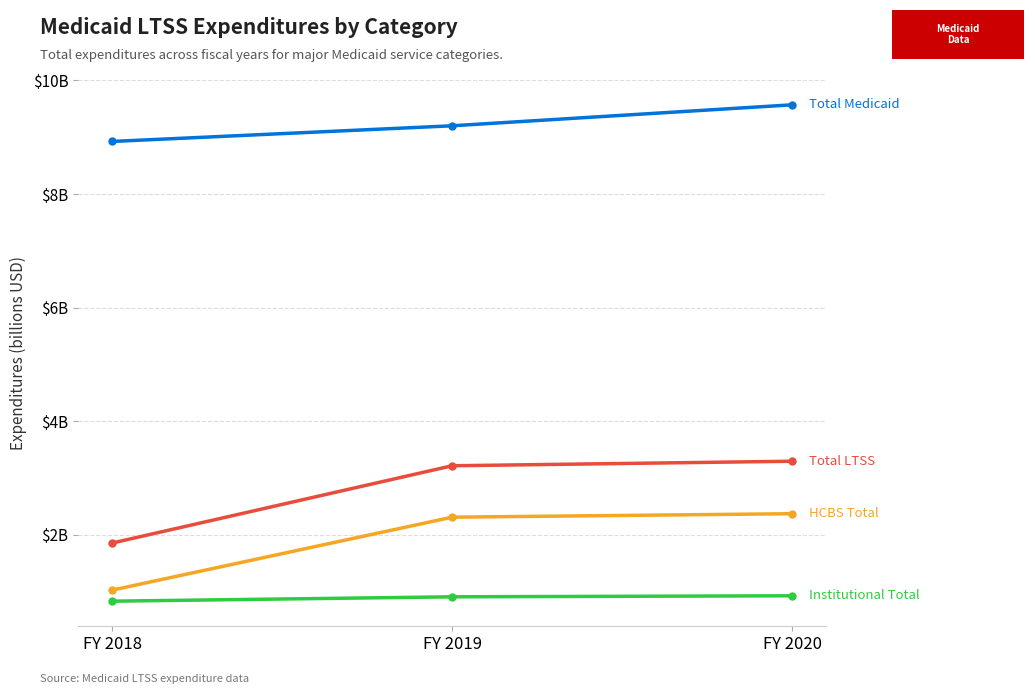

Does the chart have visible grid lines?

Yes